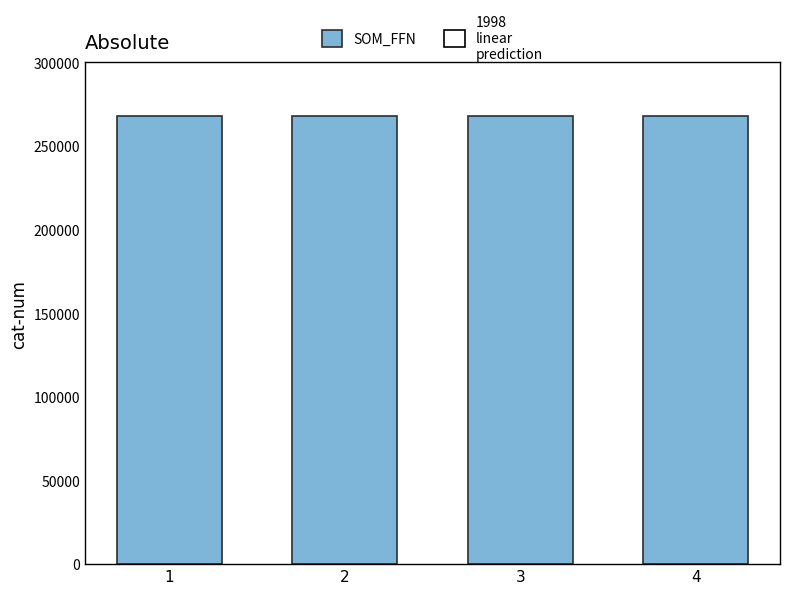

True or false: the data shows 268007 at 1.

True